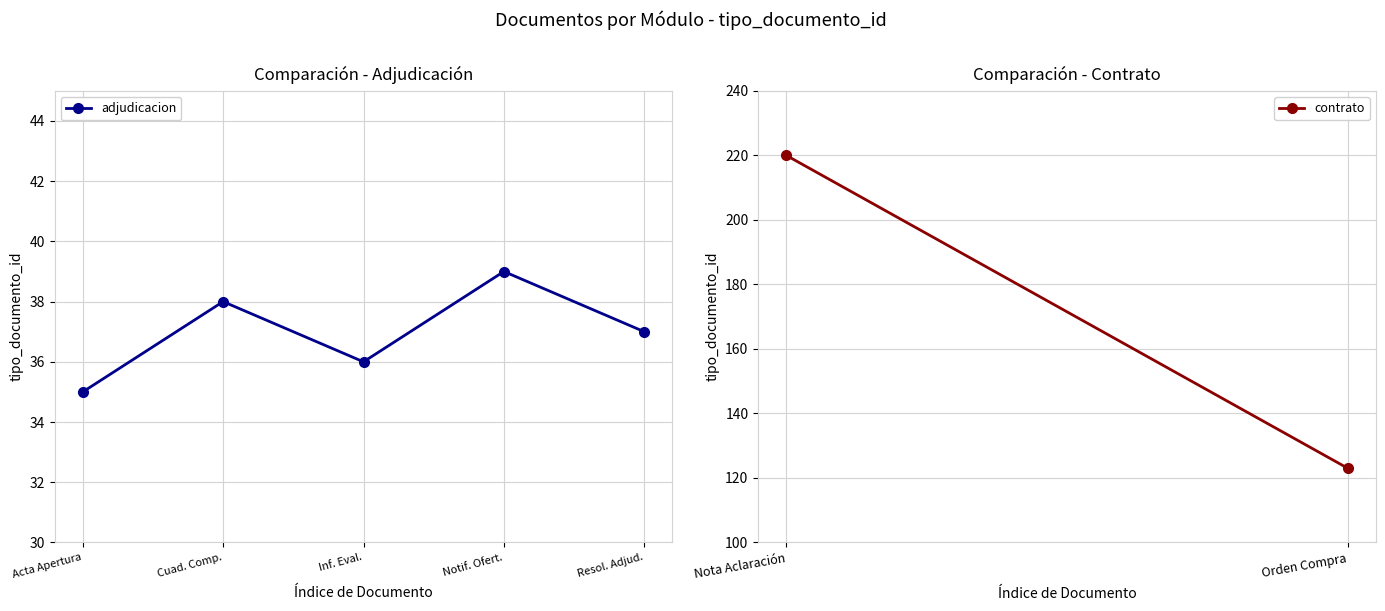

At which category does the data reach its first local peak?

Cuad. Comp.